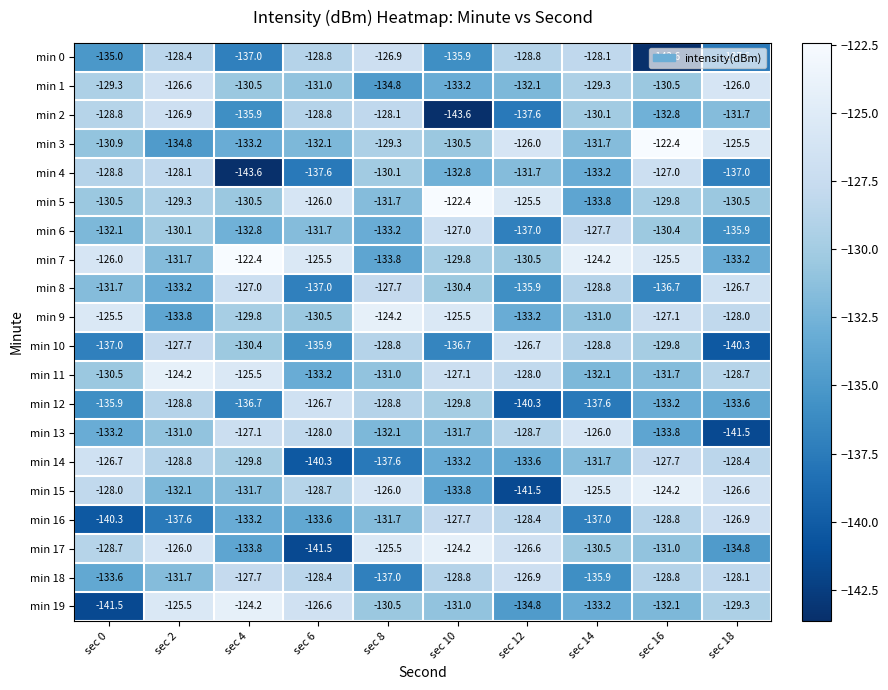

The value of min 2 at sec 10 is -143.6. True or false?

True